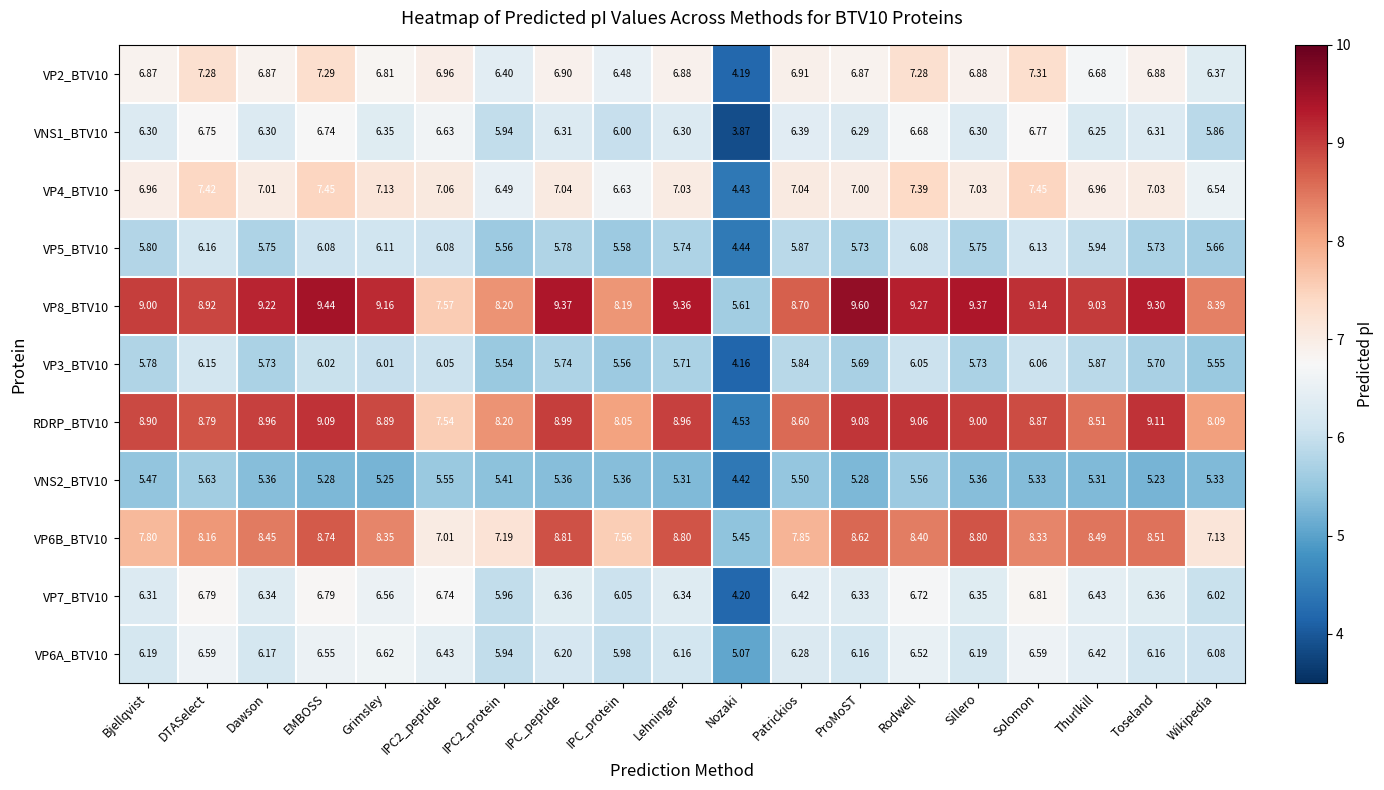

At which label is VP4_BTV10 closest to 5?

Nozaki